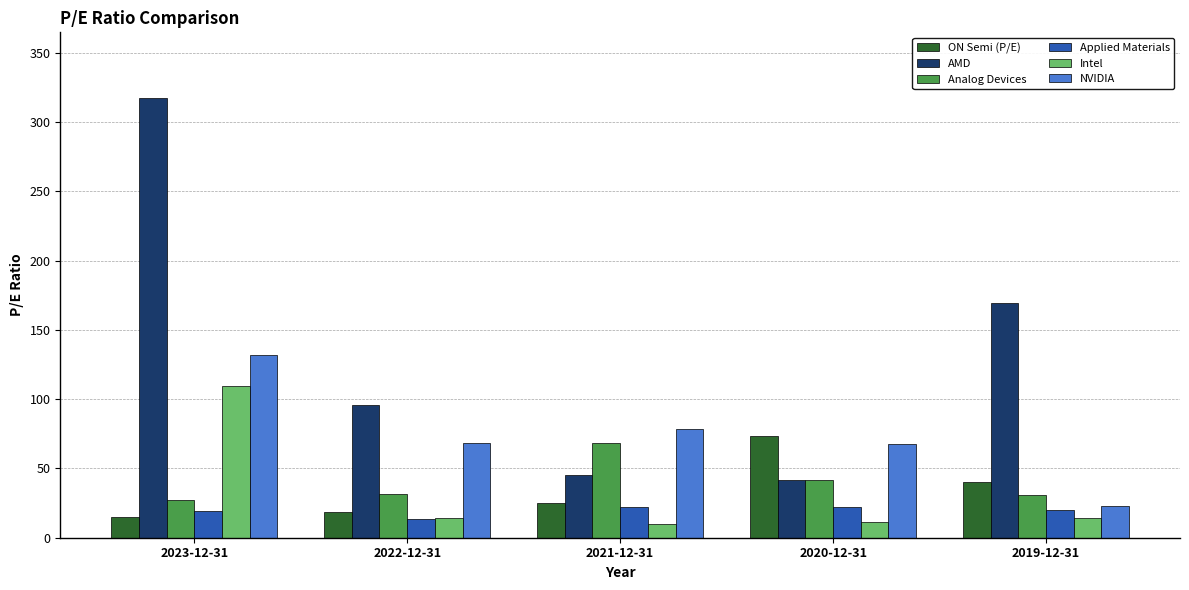

The ON Semi (P/E) series shows 73.6 at 2020-12-31. True or false?

True